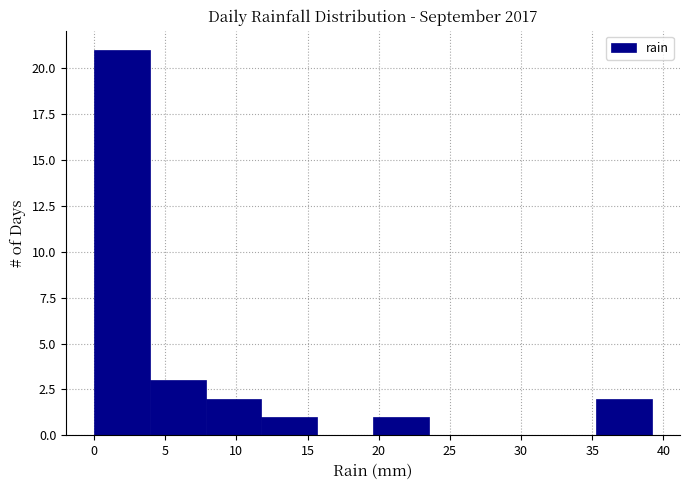

How tall is the bar that spans 8.0 to 12.0 on the x-axis? Neither the bar edges nor the heights are printed on the chart, so give them approximately, as read against the axes.

2